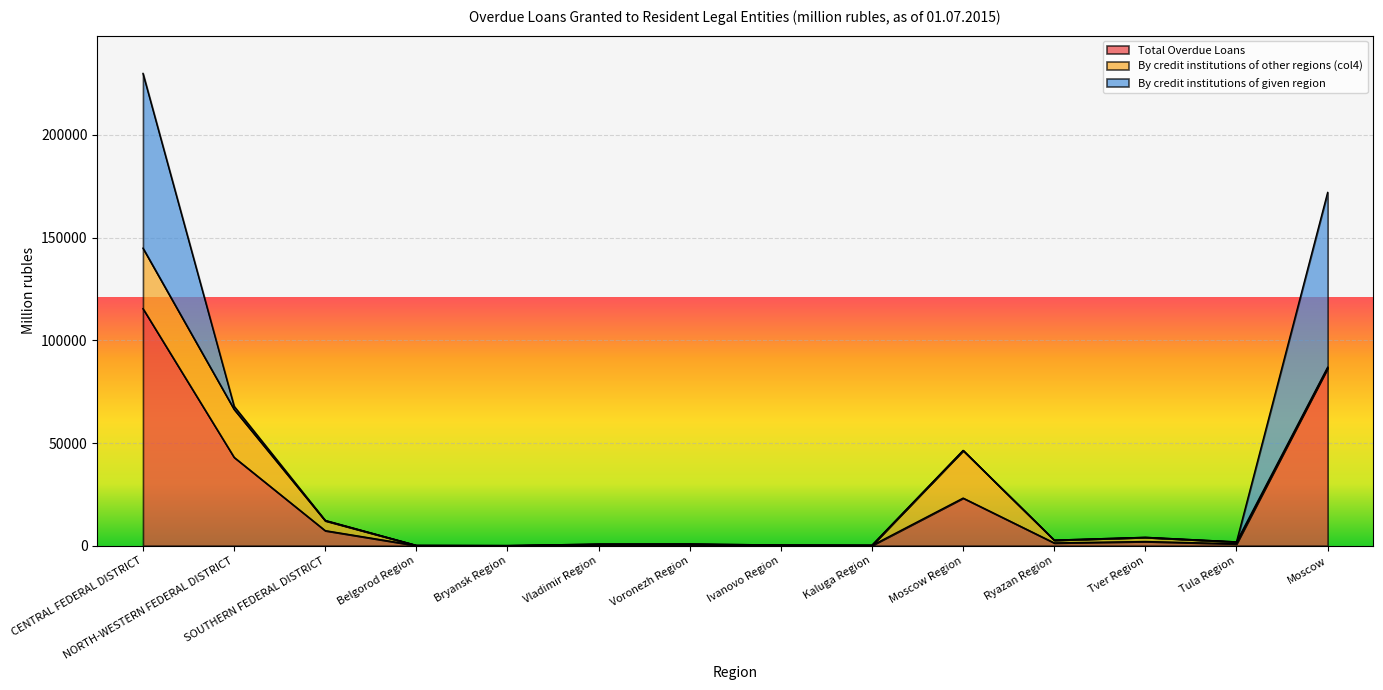

In Total Overdue Loans, how many points are higher than both neighbors (excluding endpoints)?

3